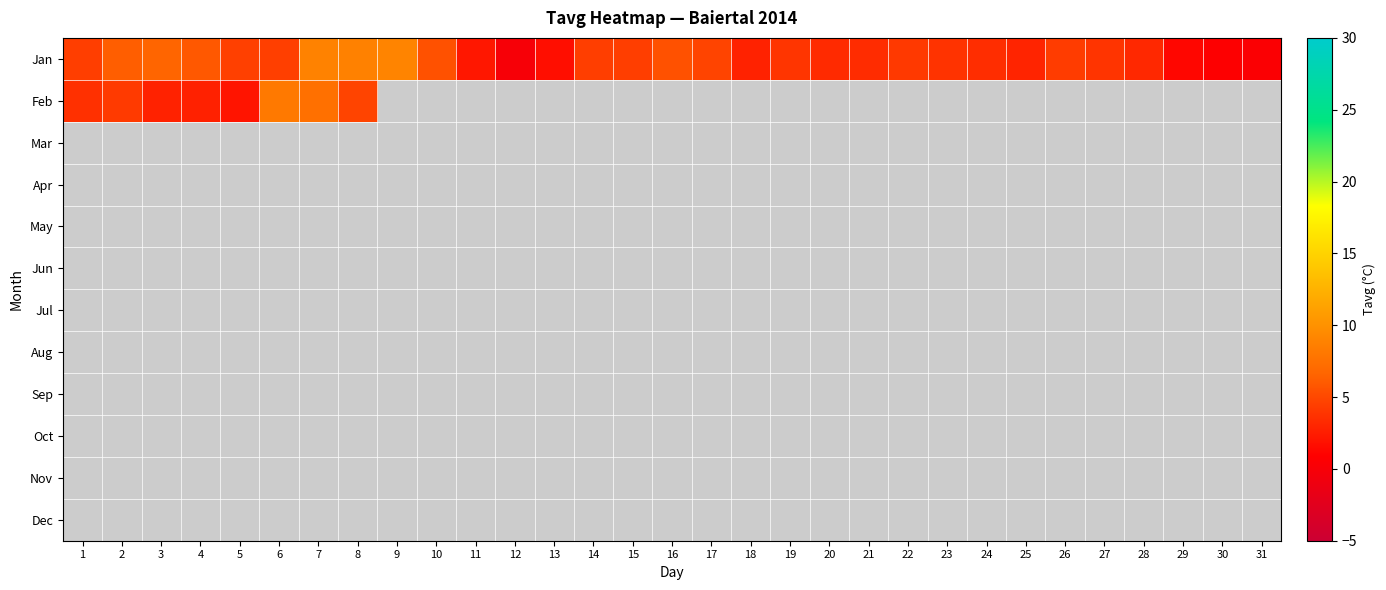

Which category has the lowest value across all series?

12